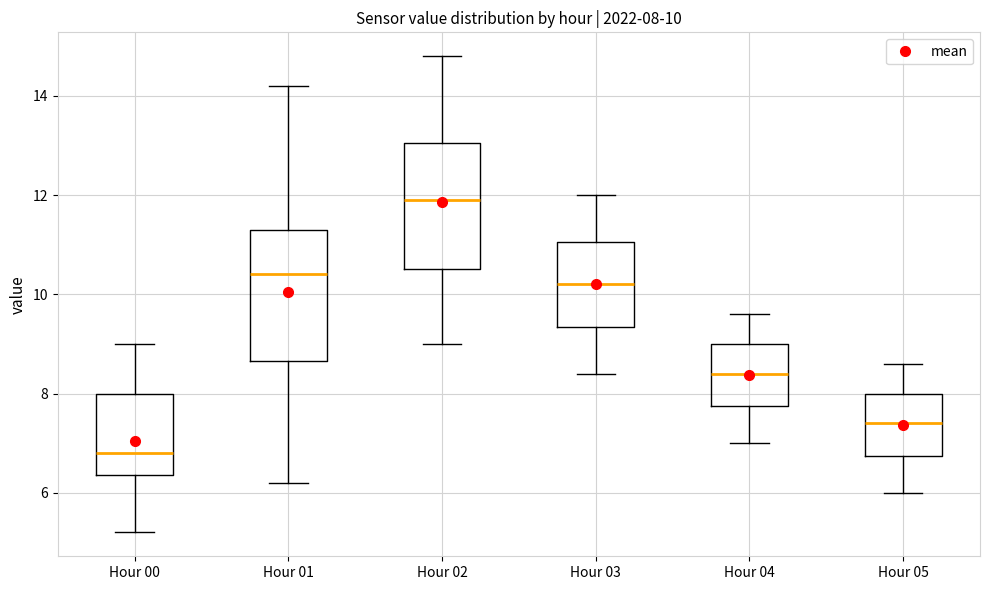

Which box's median line is the lowest?

Hour 00